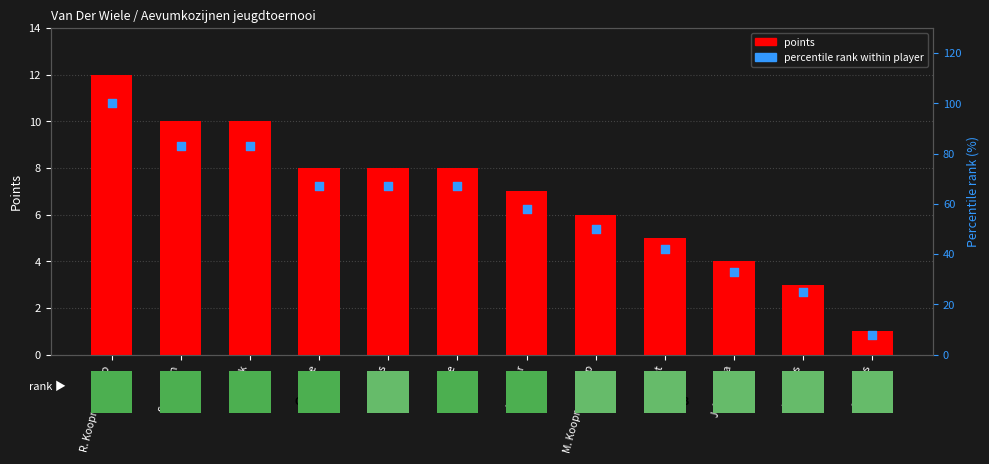

At how many categories does at least one series exceed 95?

1